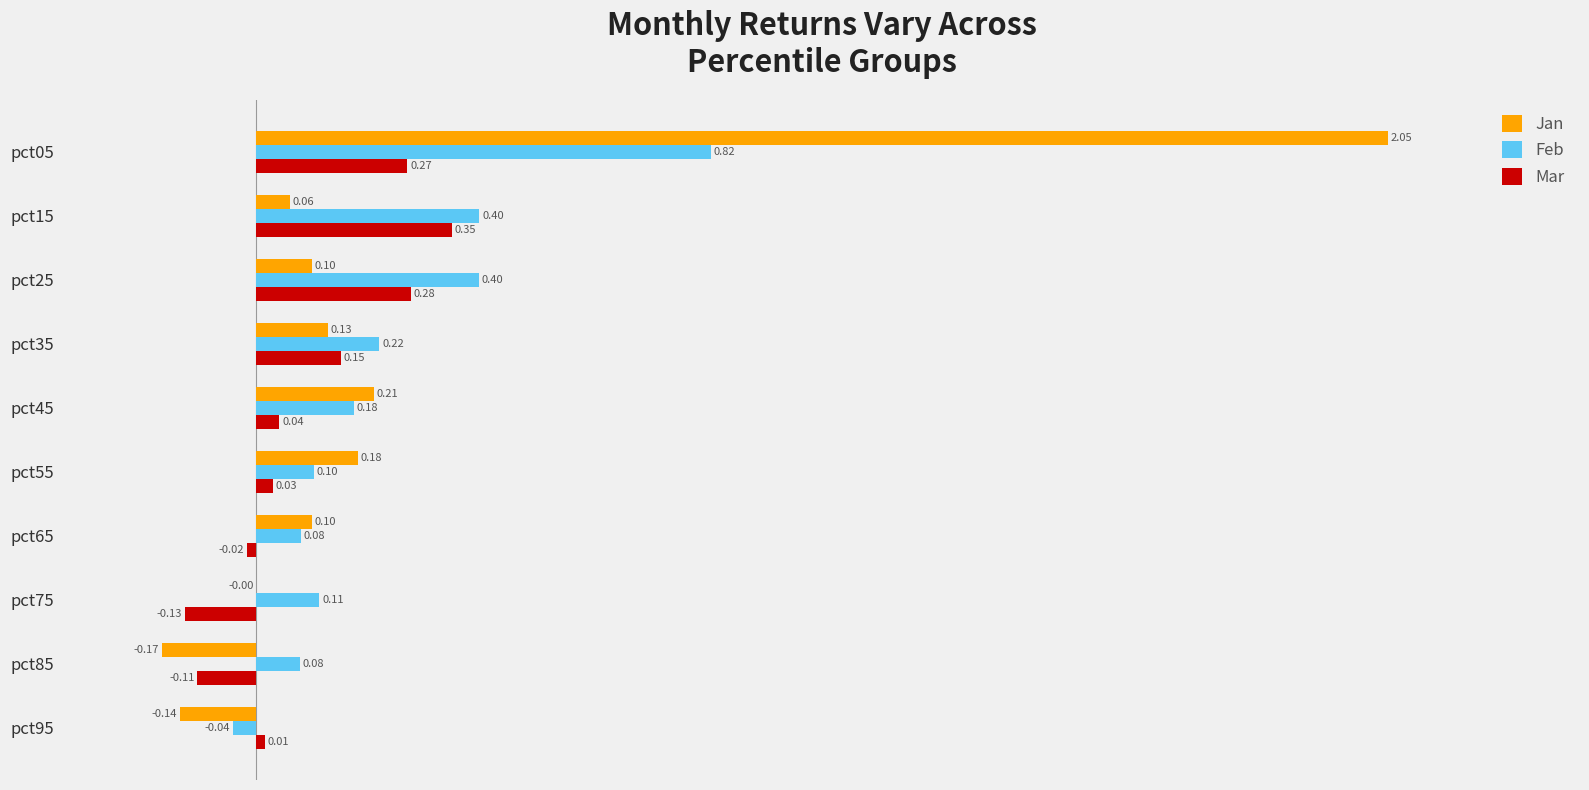

What is the sum of all Feb values?

2.4